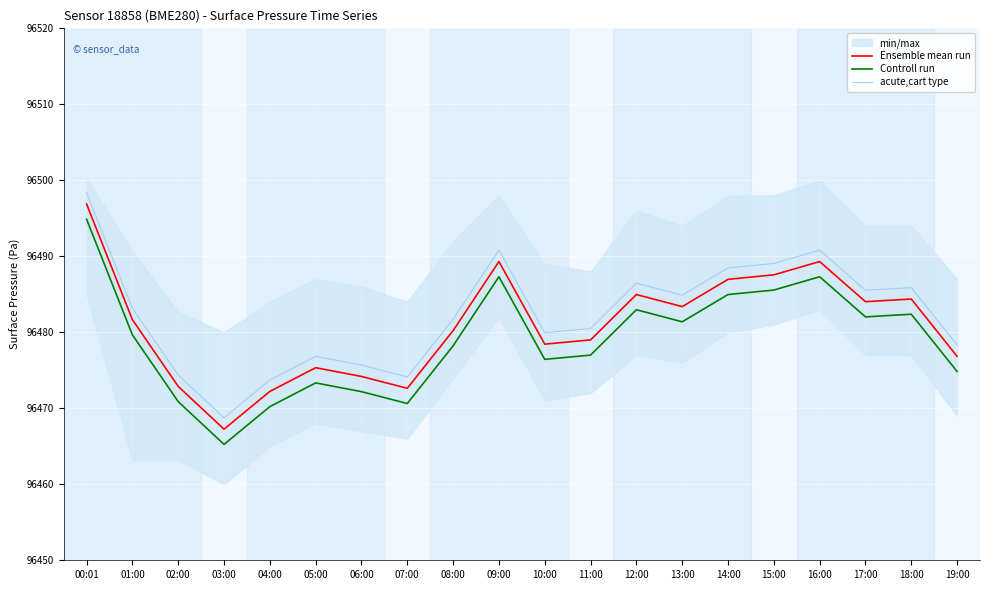

Rank the series by their maximum value, from highest to lowest.

acute,cart type, Ensemble mean run, Controll run